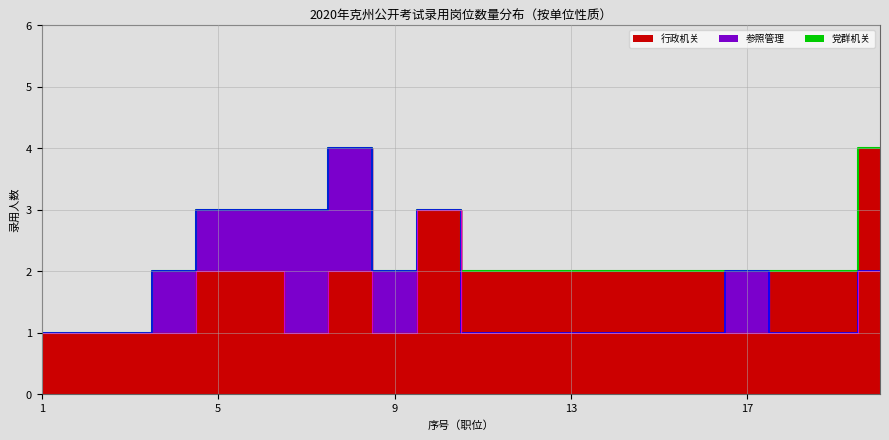

The chart shows a value of 1 at 17. True or false?

False